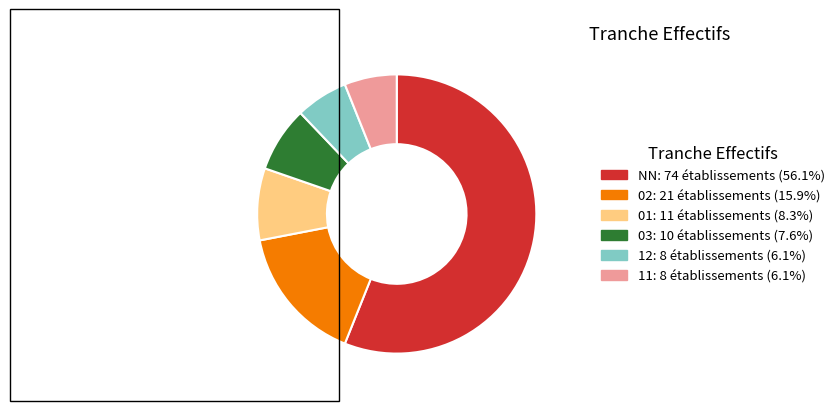

Do 03: 10 établissements (7.6%) and 11: 8 établissements (6.1%) together represent more than half of the pie?

No